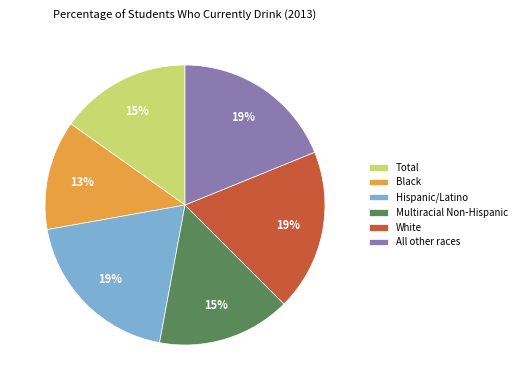

How many slices are in this pie chart?

6